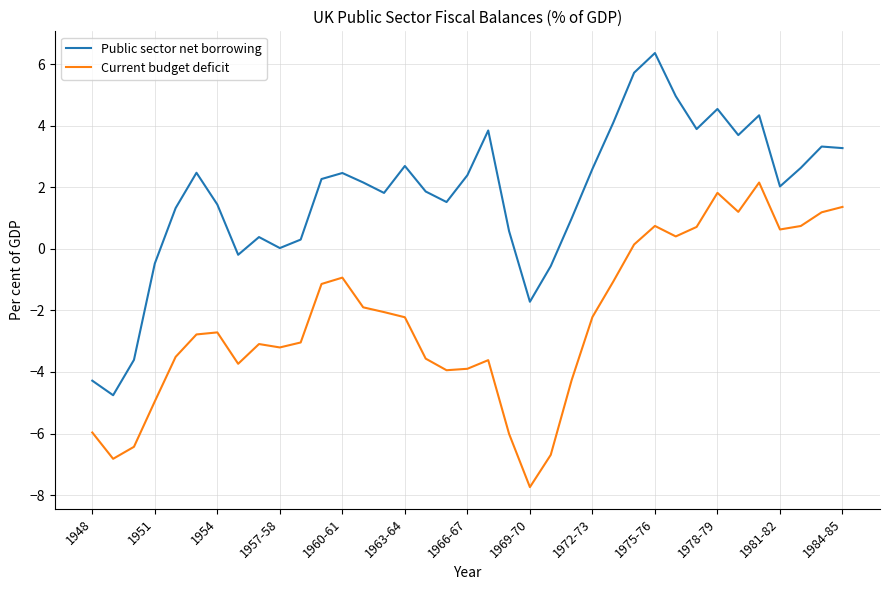

True or false: Current budget deficit and Public sector net borrowing cross at least once.

False